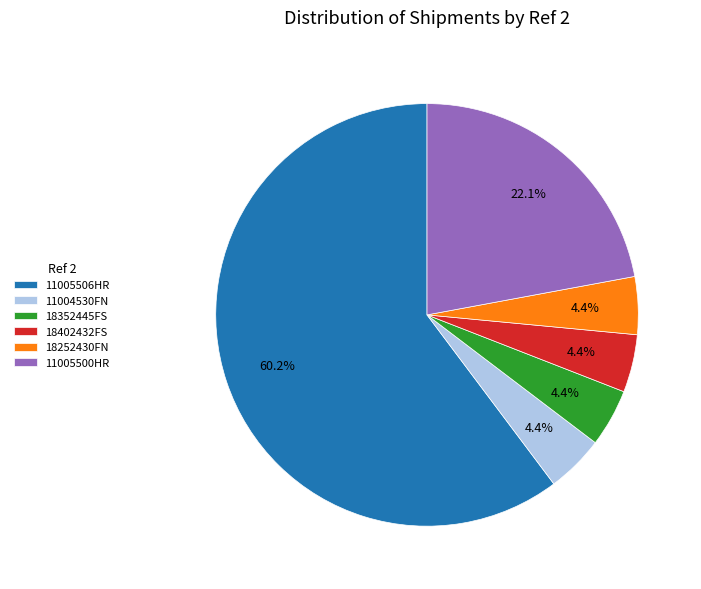

What portion of the pie excludes 11005500HR?

77.9%